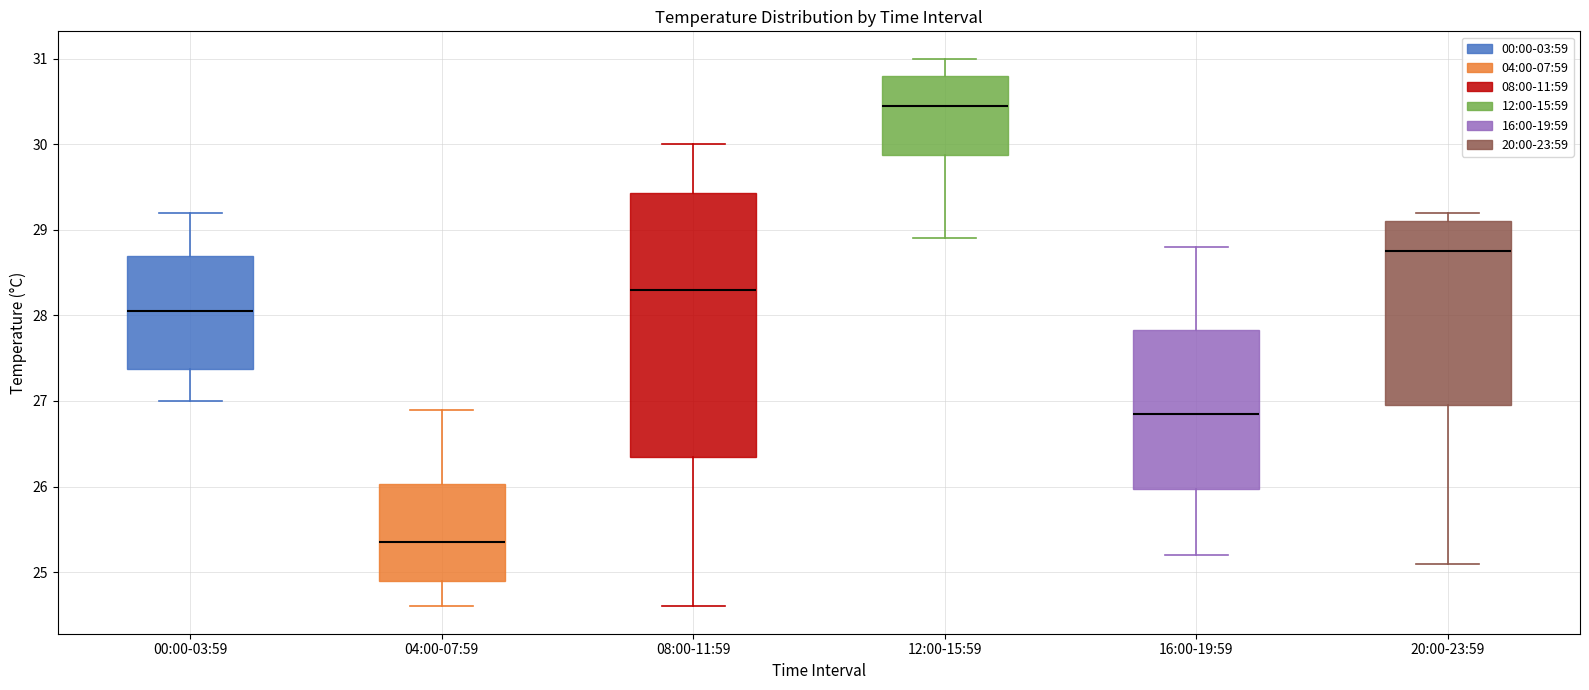

Comparing the boxes themselves (not the whiskers), which one is the tallest?

08:00-11:59